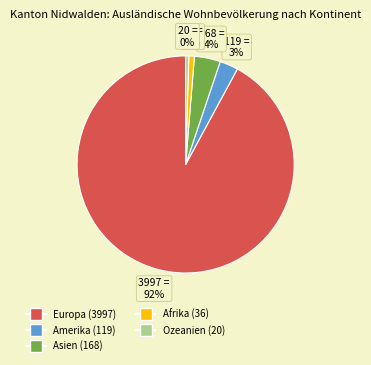

True or false: Amerika accounts for 3% of the total.

True